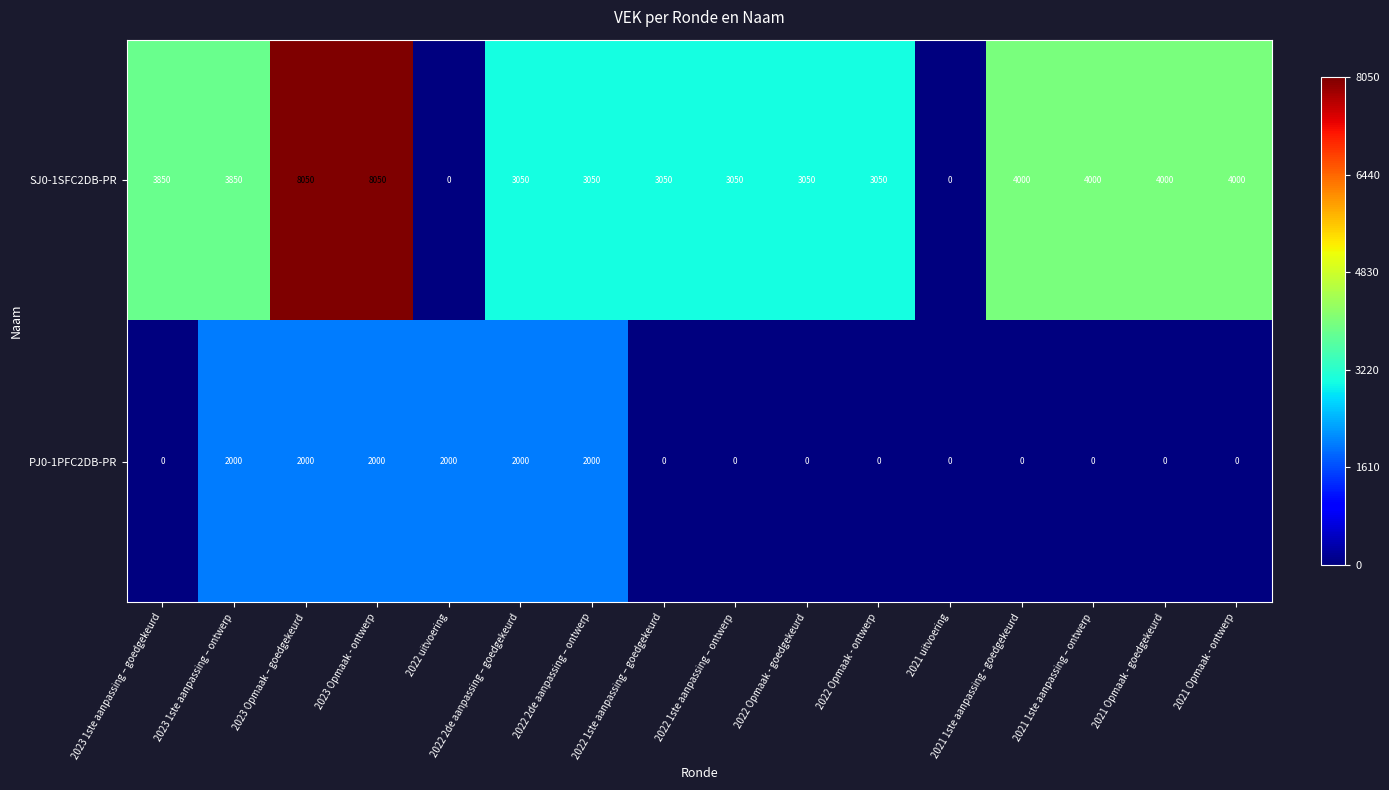

Between 2023 Opmaak - ontwerp and 2021 Opmaak - ontwerp, which series saw the biggest shift?

SJ0-1SFC2DB-PR